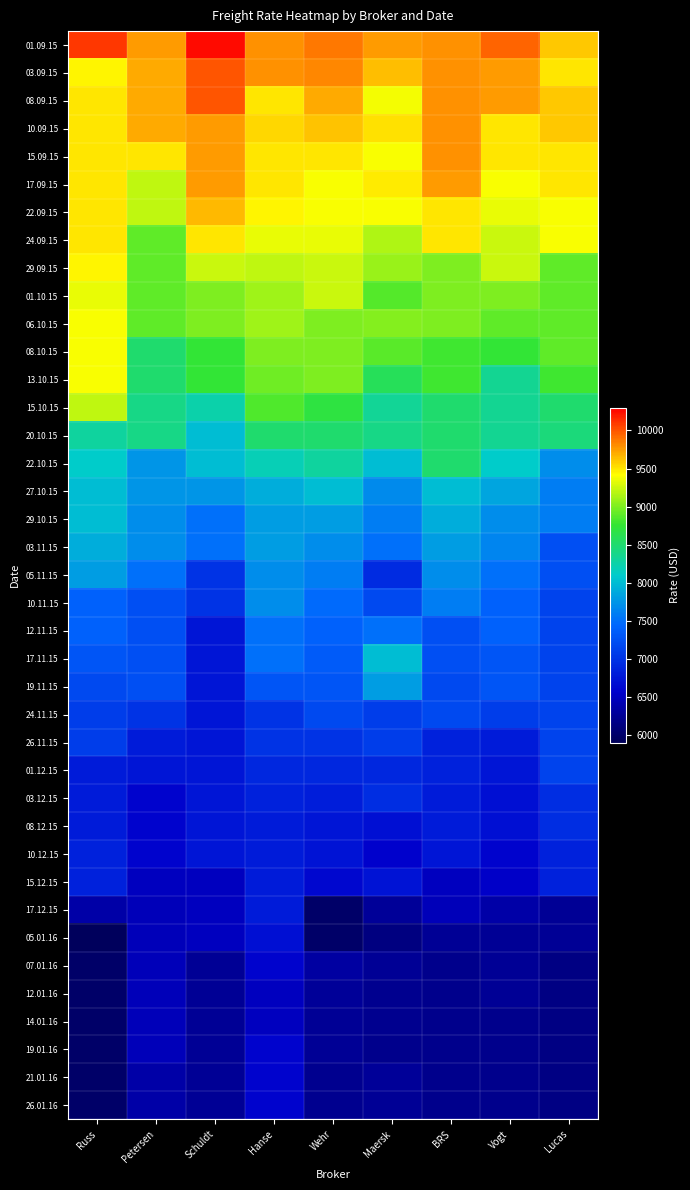

What is the maximum value shown in the chart?

10250